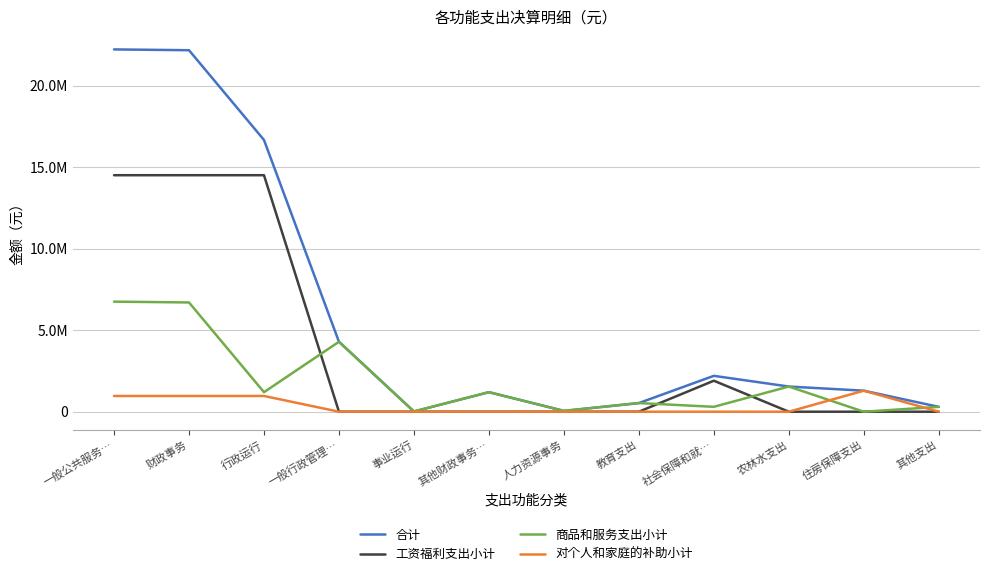

Does the chart have visible grid lines?

Yes